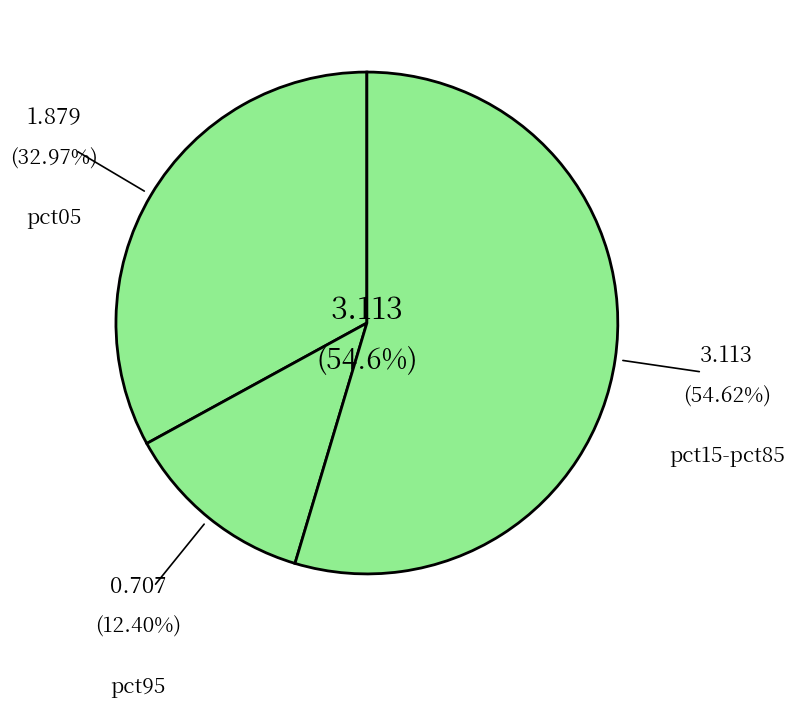

Combined, do pct05 and pct95 account for over 50%?

No